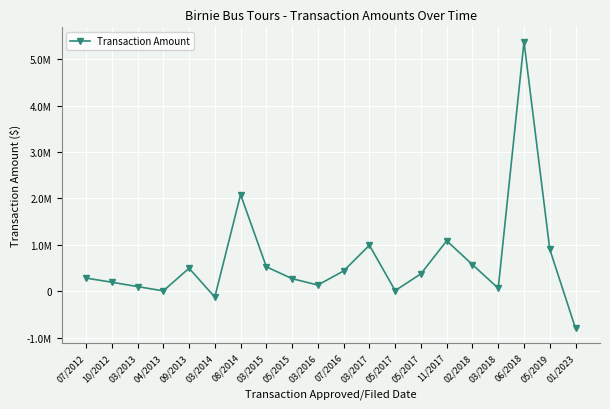

Does the chart have visible grid lines?

Yes